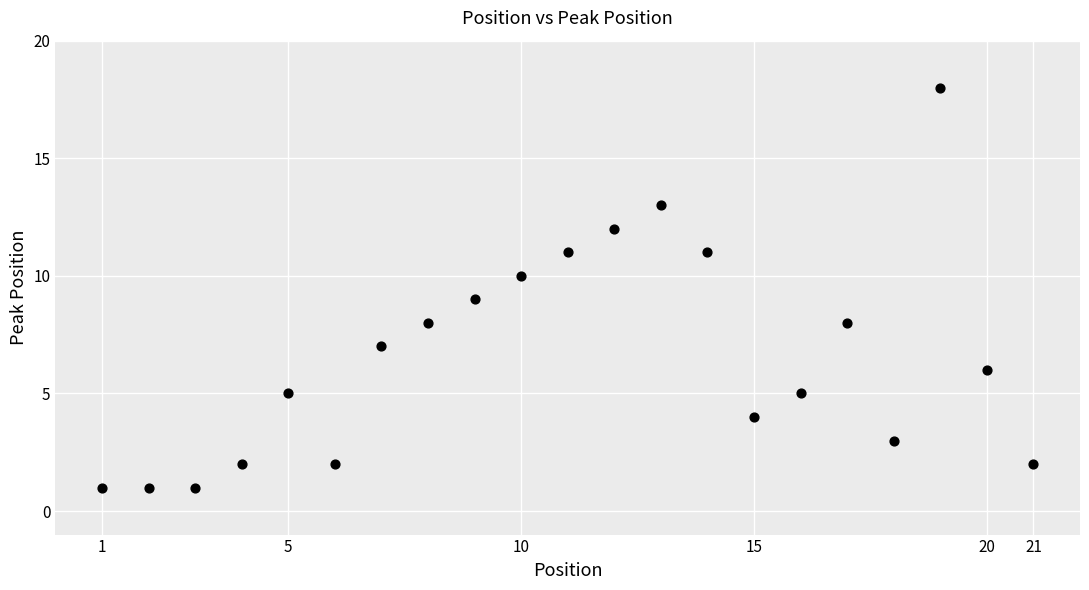

What is the range of X values (max minus min)?

20